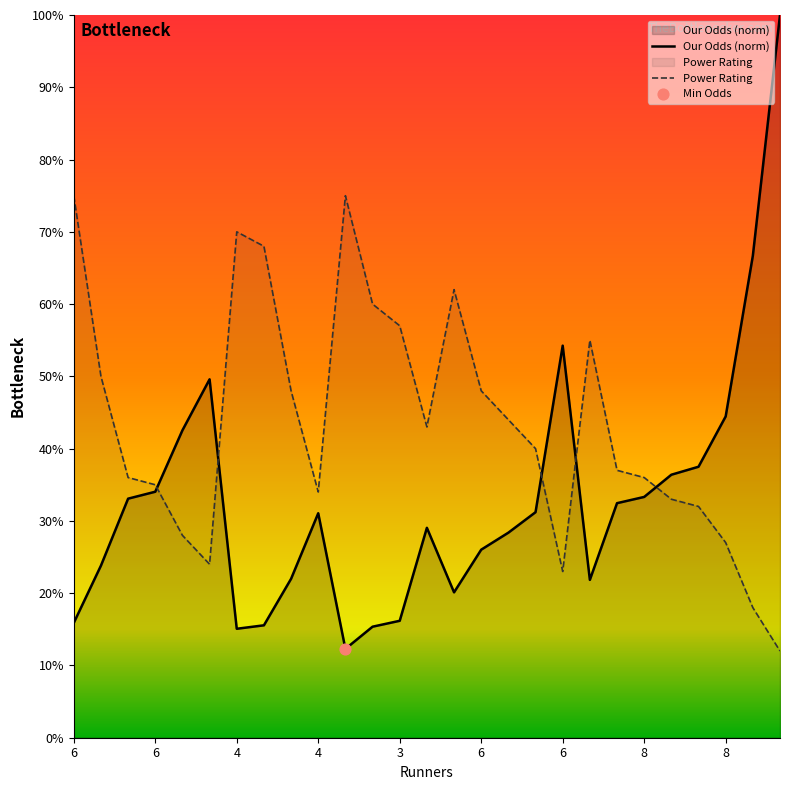

Which series contains the lowest Y value?

Power Rating